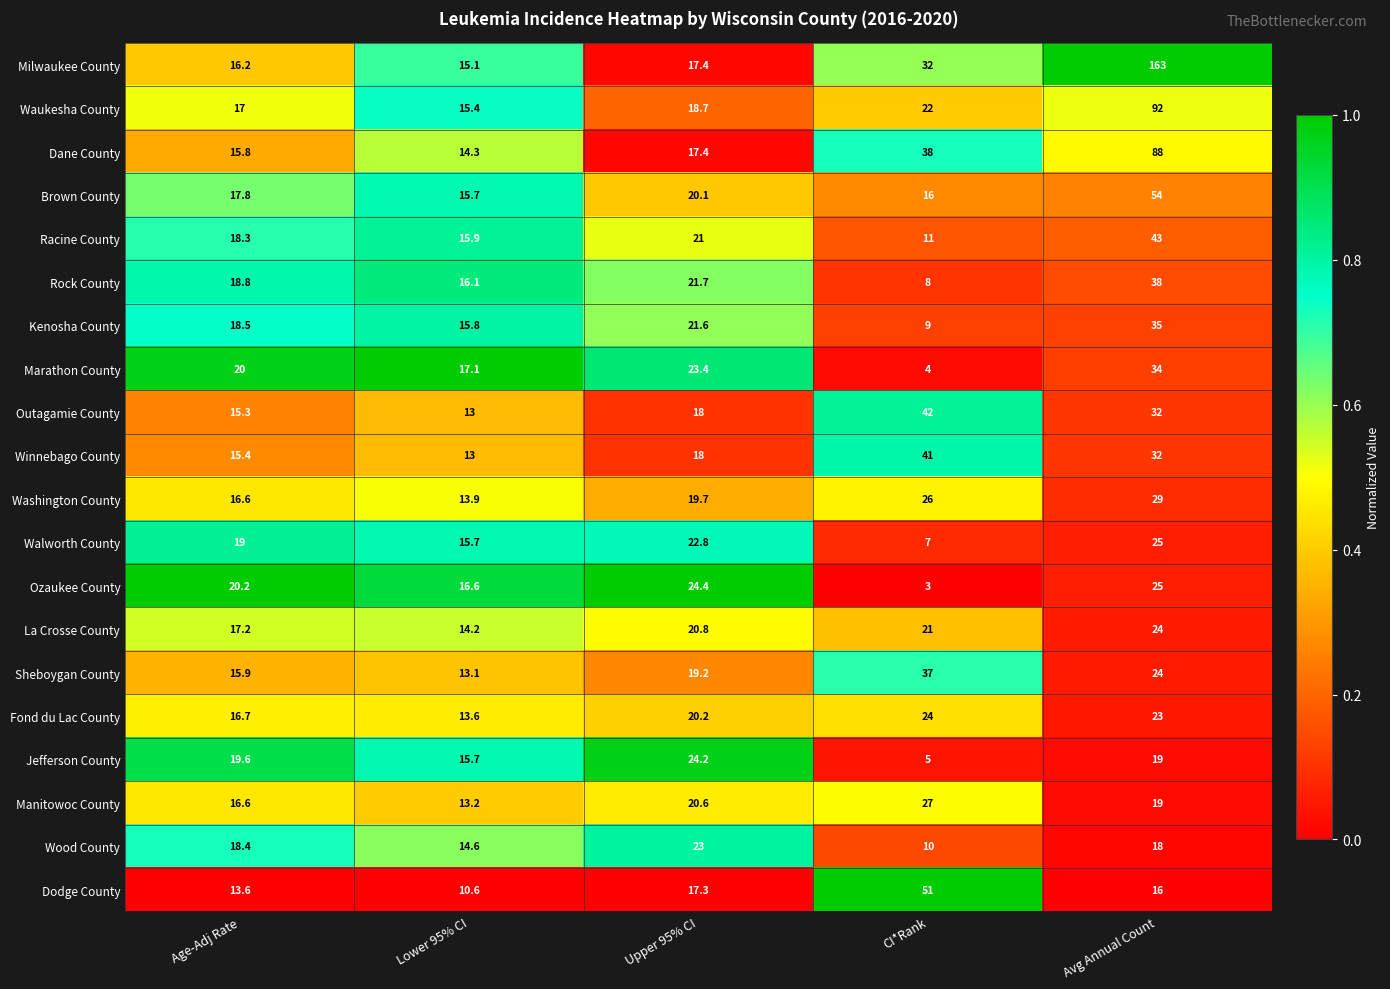

At which label does Kenosha County first exceed 18?

Age-Adj Rate